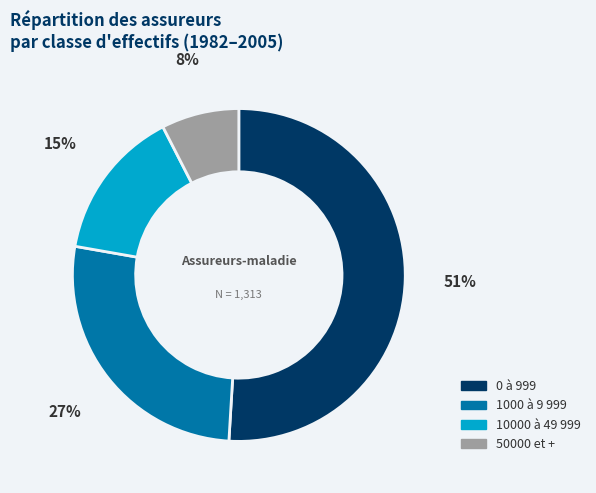

Which category has the biggest portion of the pie?

0 à 999